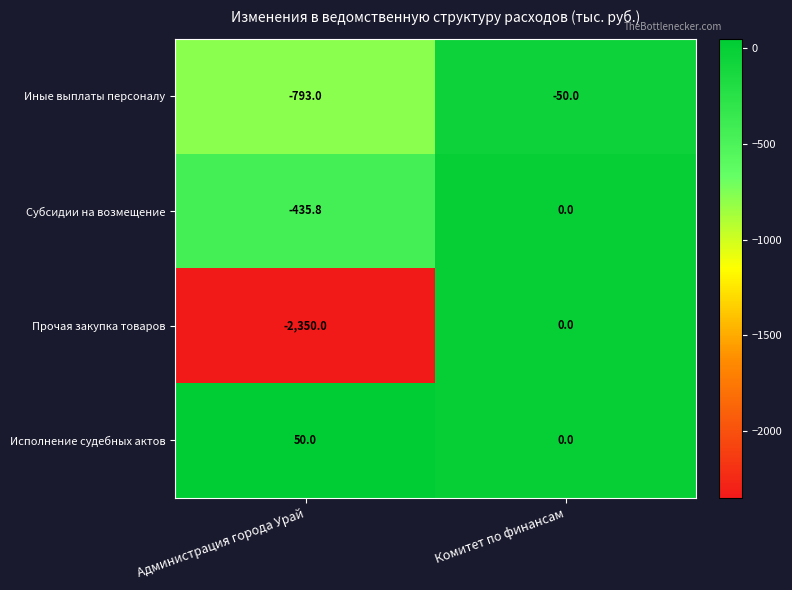

Is the value of Иные выплаты персоналу at Администрация города Урай greater than the value of Прочая закупка товаров at Комитет по финансам?

No